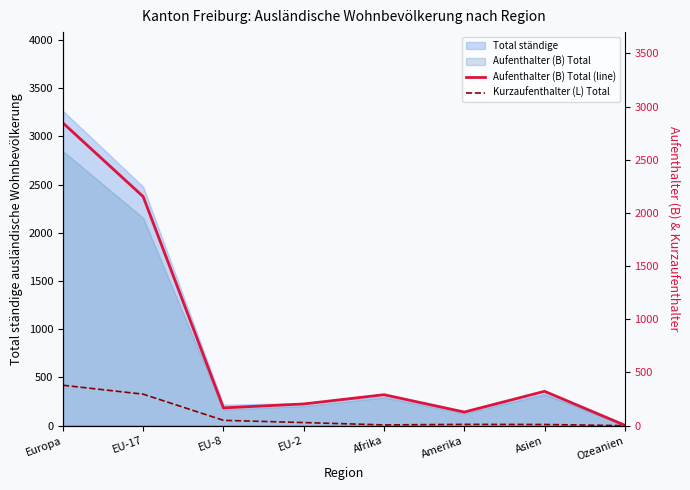

Where does the Kurzaufenthalter (L) Total series first go above 29?

Europa